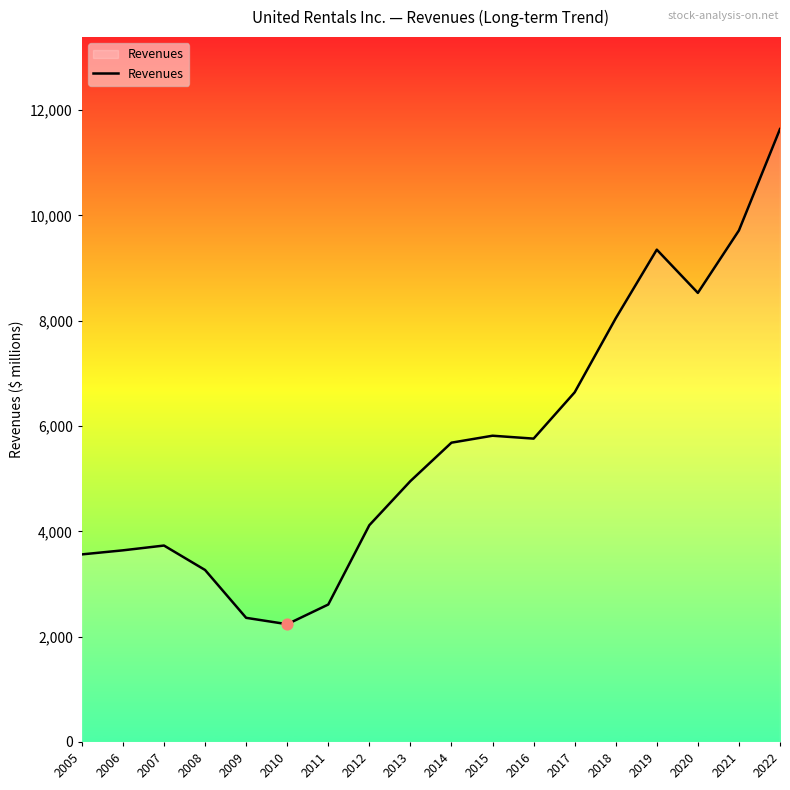

Between 2009 and 2011, which is larger?

2011